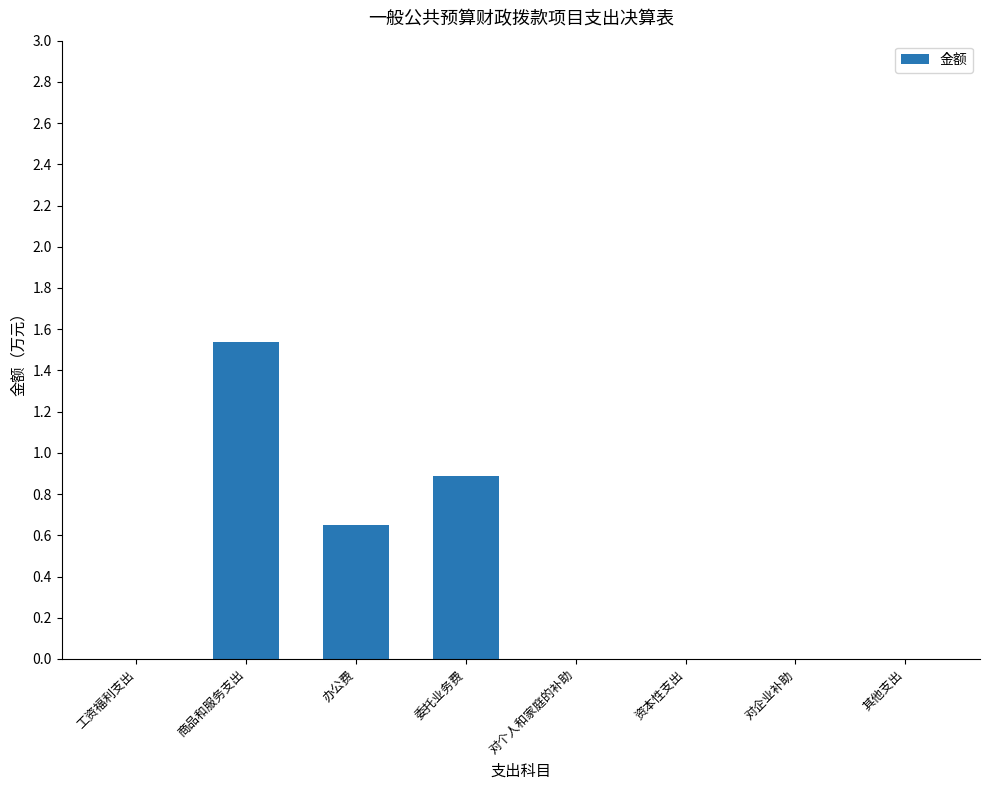

Which label corresponds to the largest value in the chart?

商品和服务支出